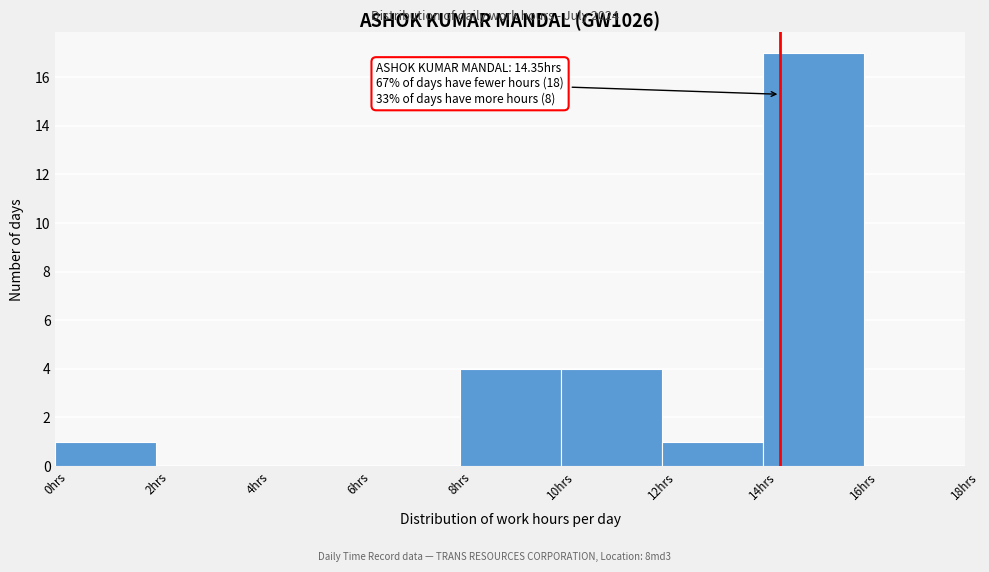

Over which range of the x-axis is the bar tallest?

14 to 16